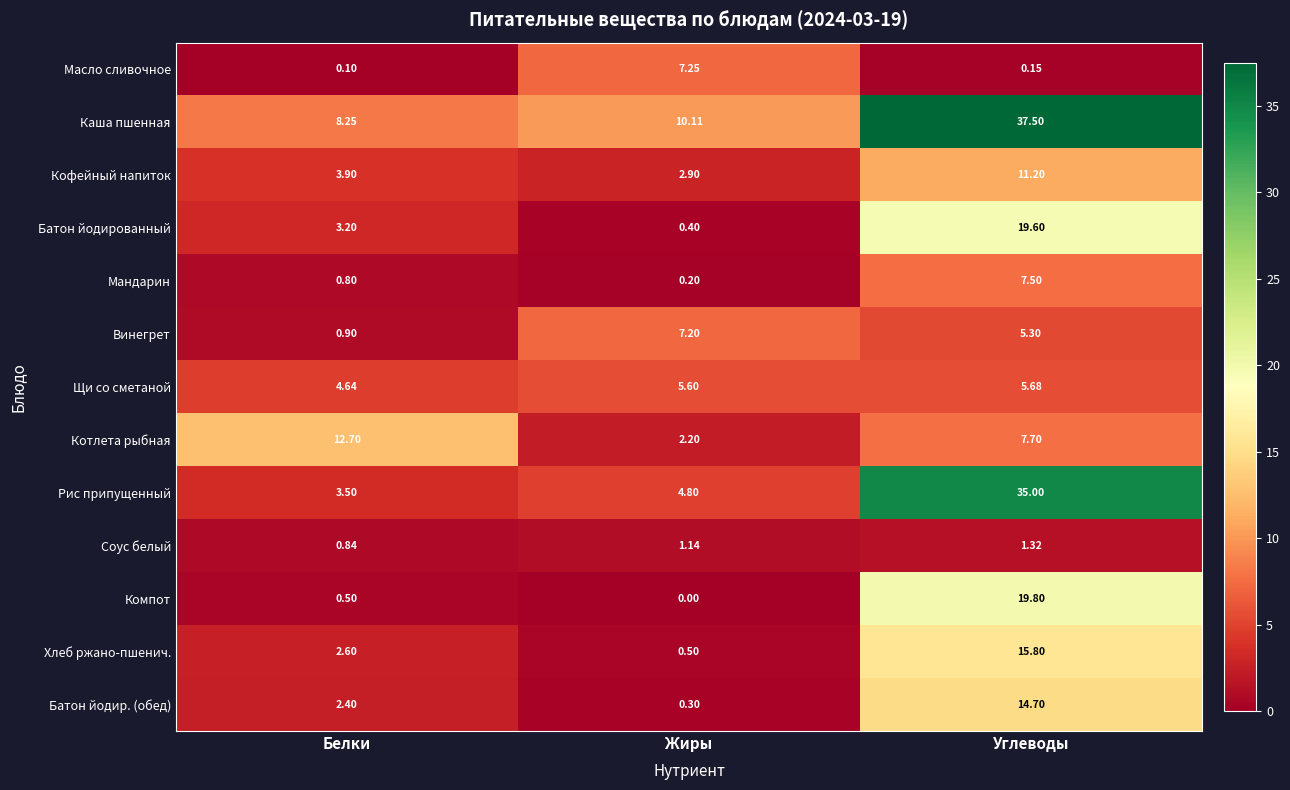

Which category has the lowest value across all series?

Жиры